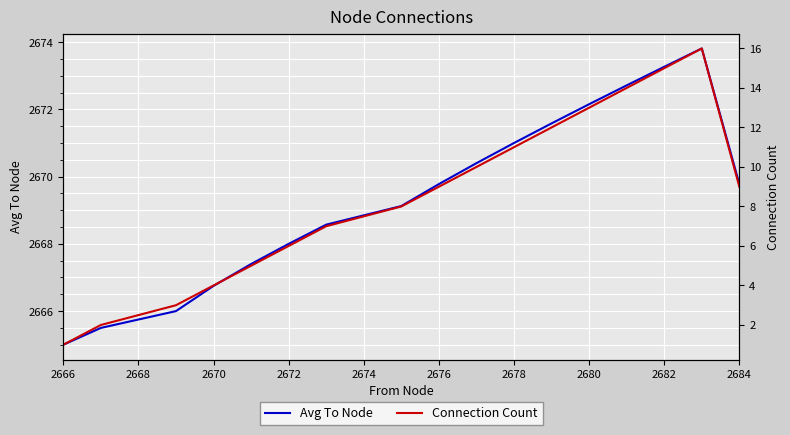

What is the label of the 17th point from the right?

2666